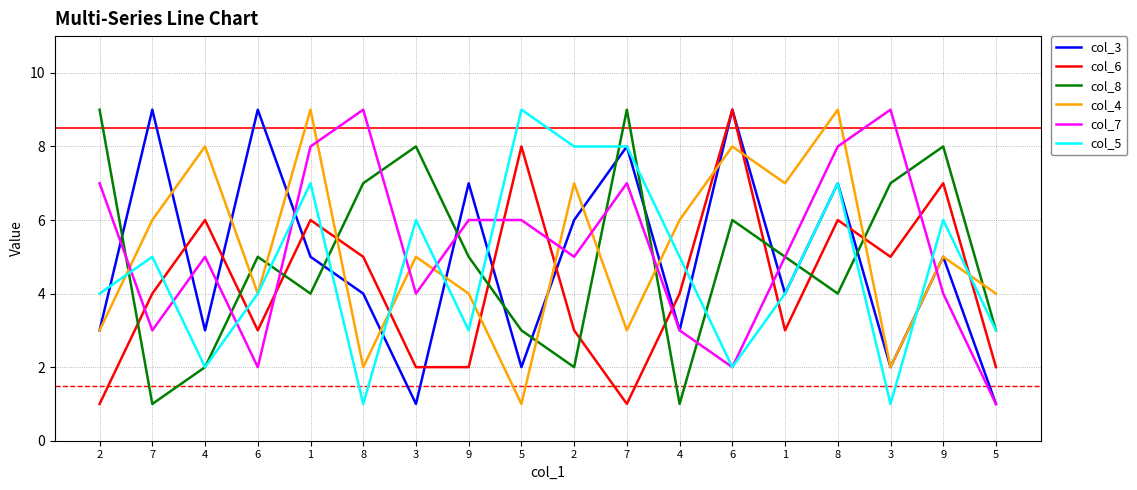

What is the greatest value displayed?

9